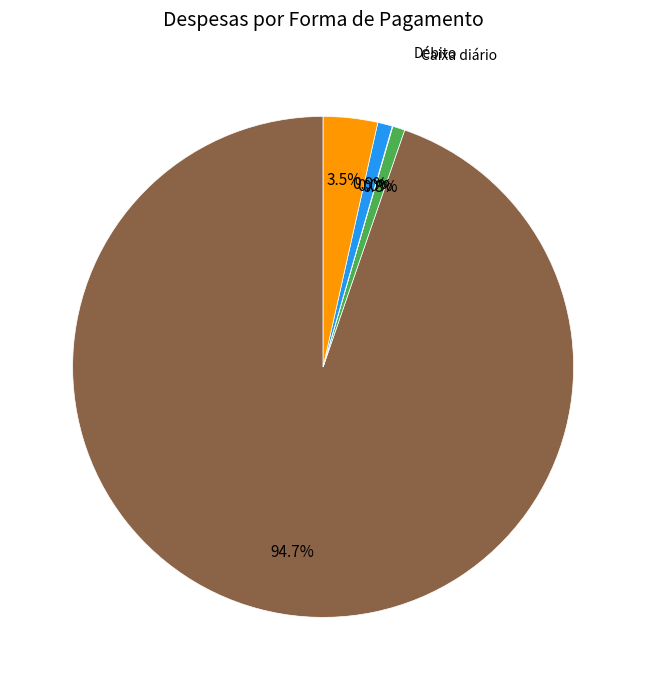

Which category has the biggest portion of the pie?

Boleto